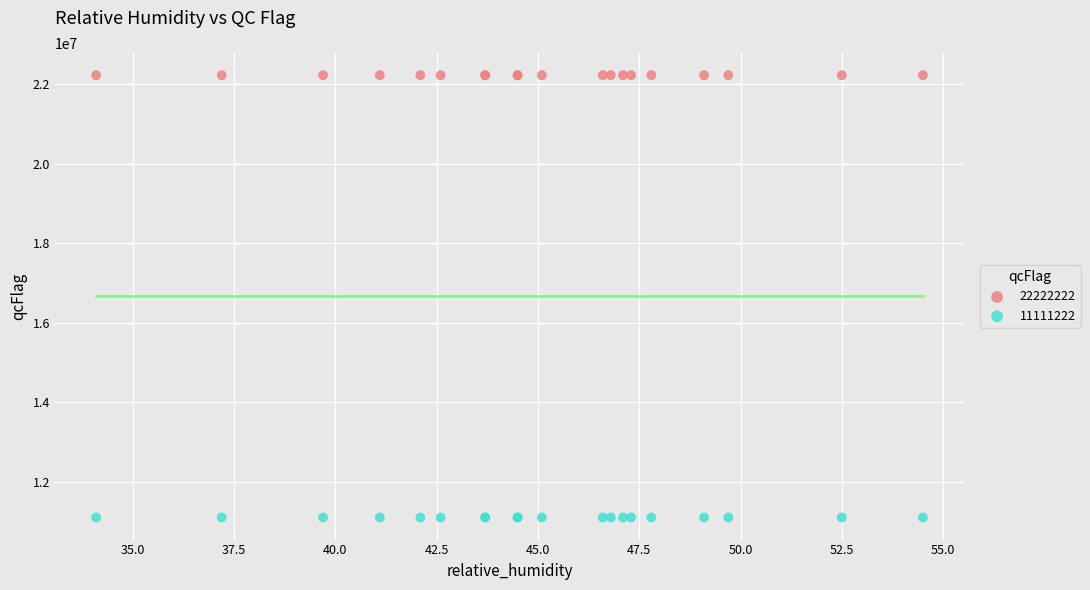

Which series reaches the minimum Y coordinate?

11111222